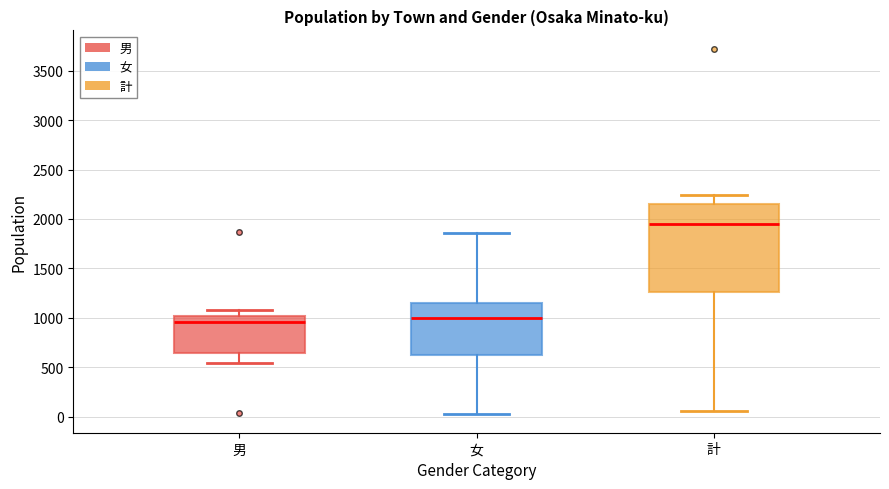

Where does the upper whisker of the box for 計 end on the y-axis? The values are not printed on the chart, so give them approximately, as read against the axis.

2250